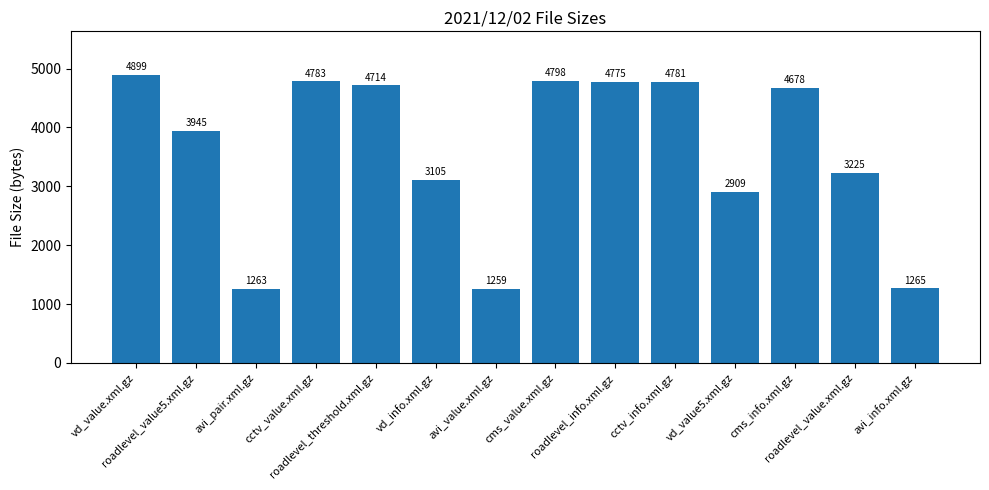

What is the change in value from vd_value5.xml.gz to roadlevel_value.xml.gz?

+316